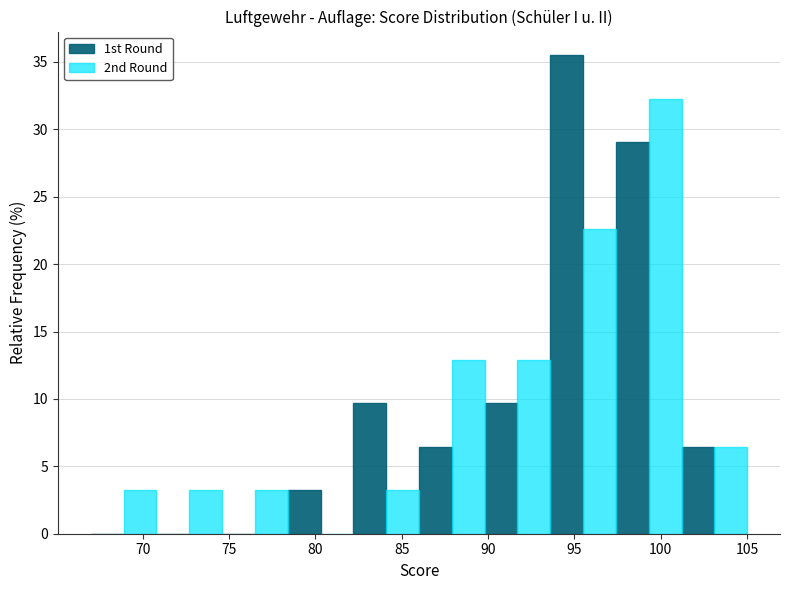

In the 2nd Round series, which range on the x-axis has the tallest bar?

97.4 to 101.2